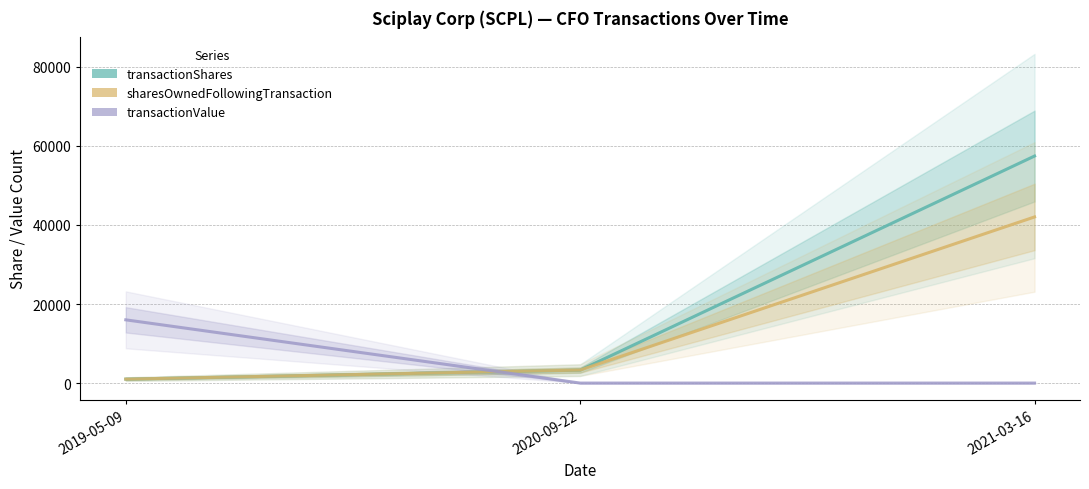

Reading right to left, transcribe all the data shown in this chart.

transactionShares: 2021-03-16=57438	2020-09-22=3268	2019-05-09=1000
sharesOwnedFollowingTransaction: 2021-03-16=42031	2020-09-22=3294	2019-05-09=1000
transactionValue: 2021-03-16=0	2020-09-22=0	2019-05-09=16000